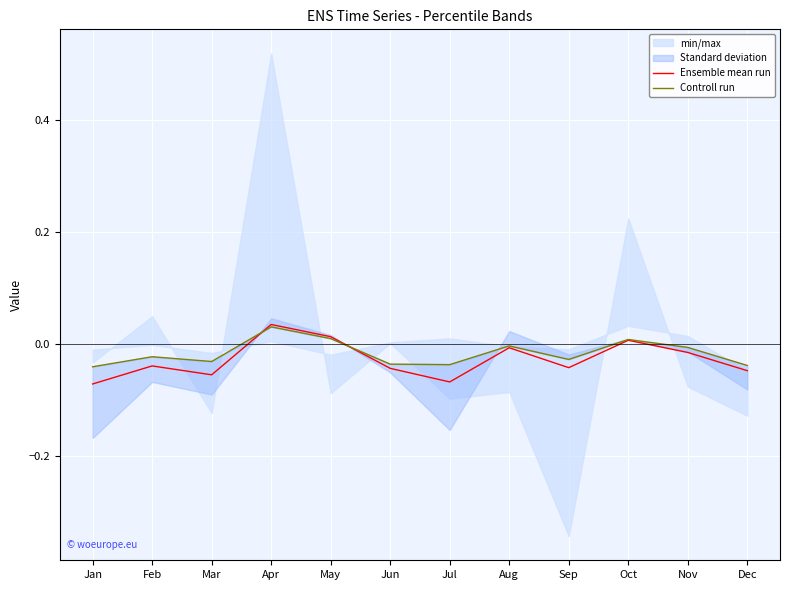

At which category does Ensemble mean run reach its first local valley?

Mar